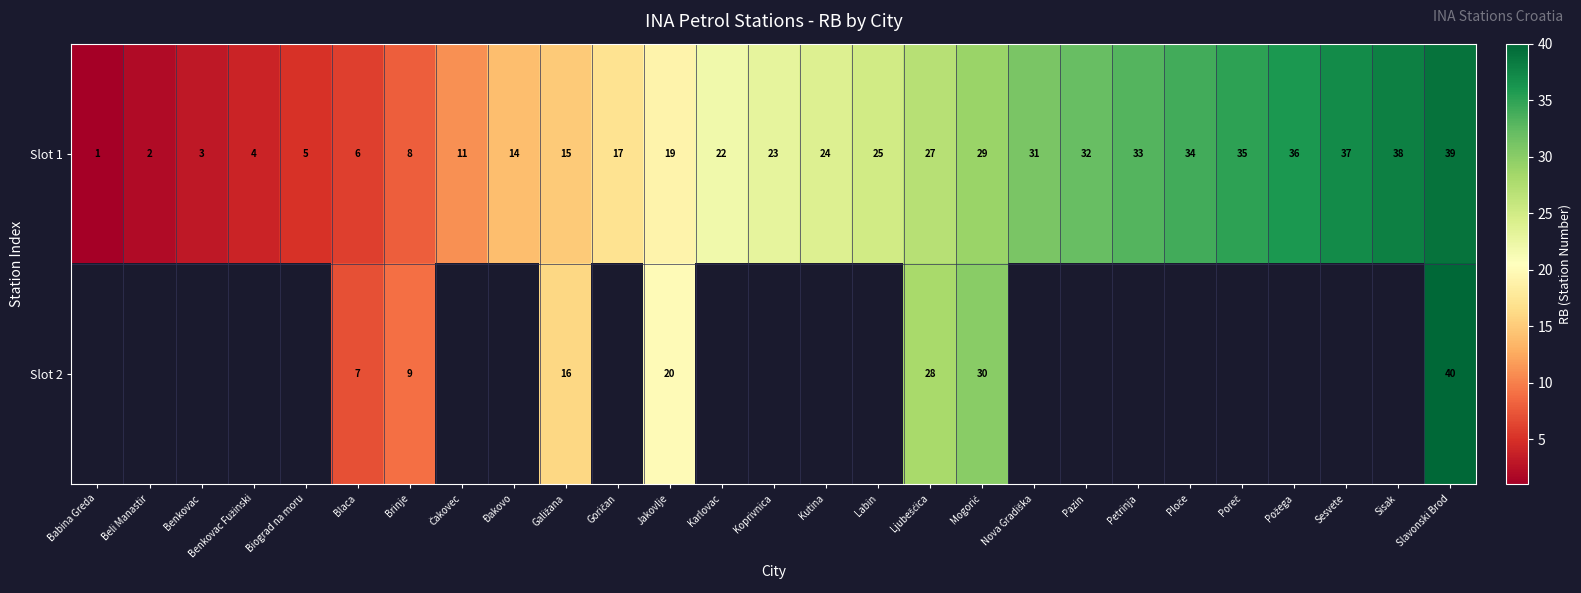

Is it true that Slot 1 equals 31 at Karlovac?

False